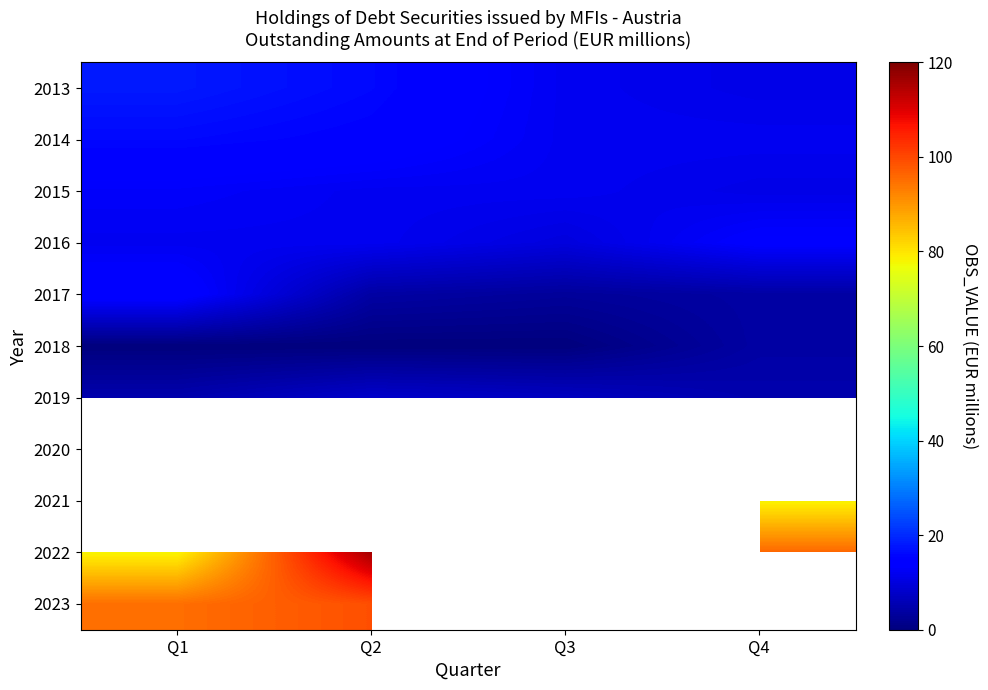

What is the spread (max minus min) of values at Q2?

116.0